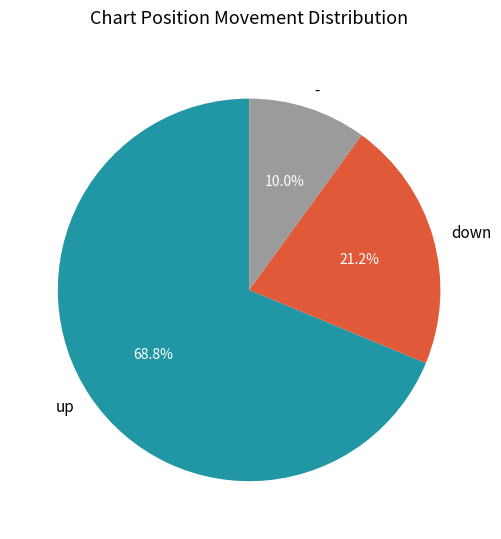

Count the number of slices in the pie.

3